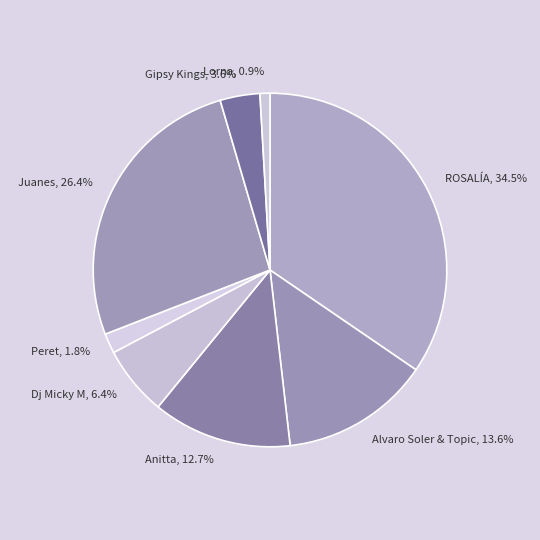

Do Lorna and Dj Micky M together represent more than half of the pie?

No